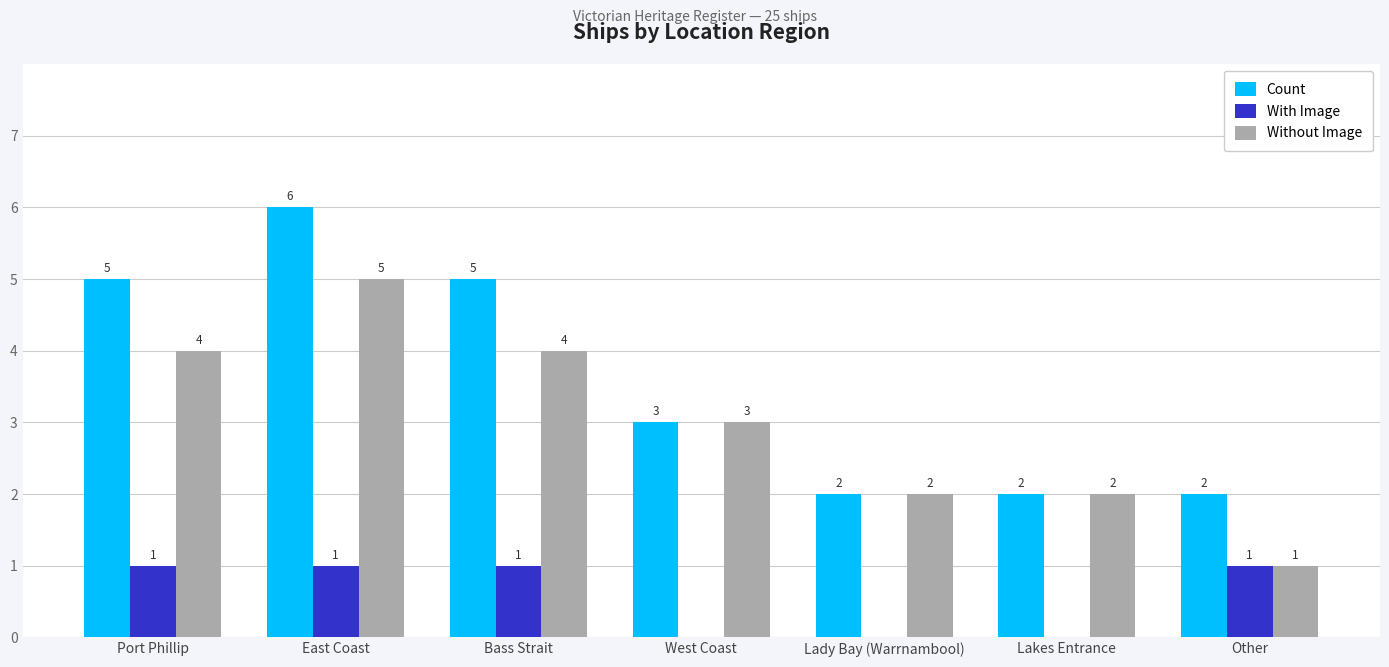

Are the bars horizontal?

No